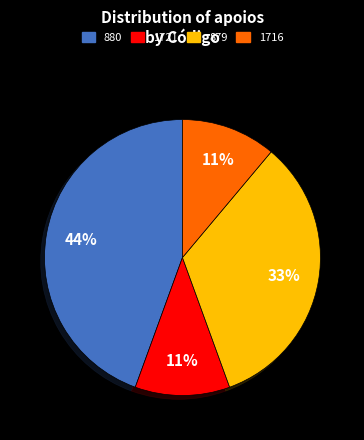

To the nearest percent, what is the average slice percentage?

25%